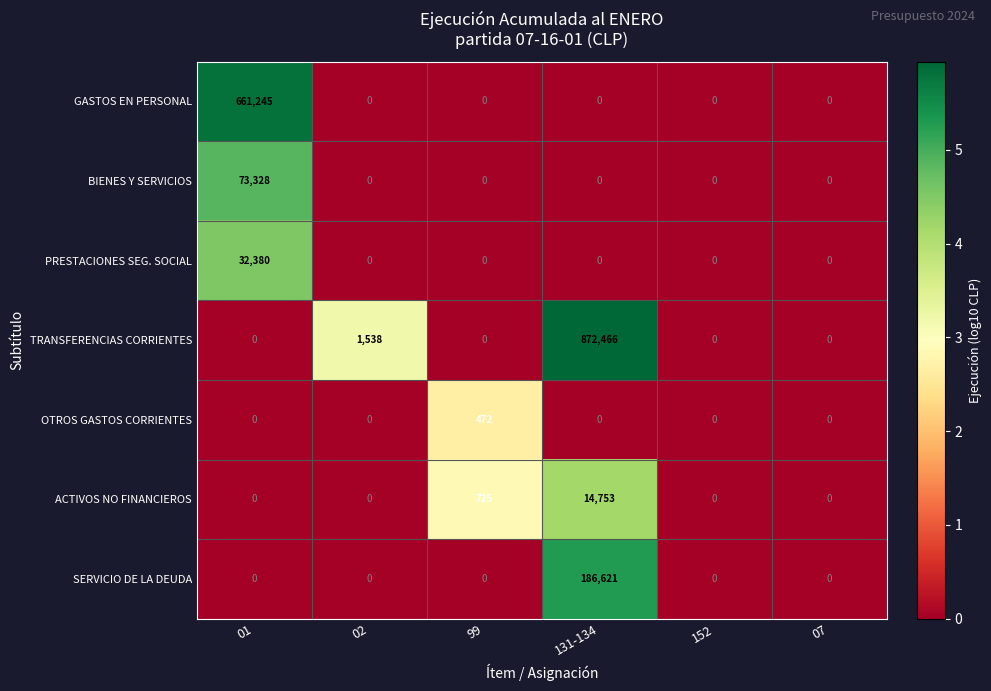

What is the difference between the highest and lowest values at 02?

1538